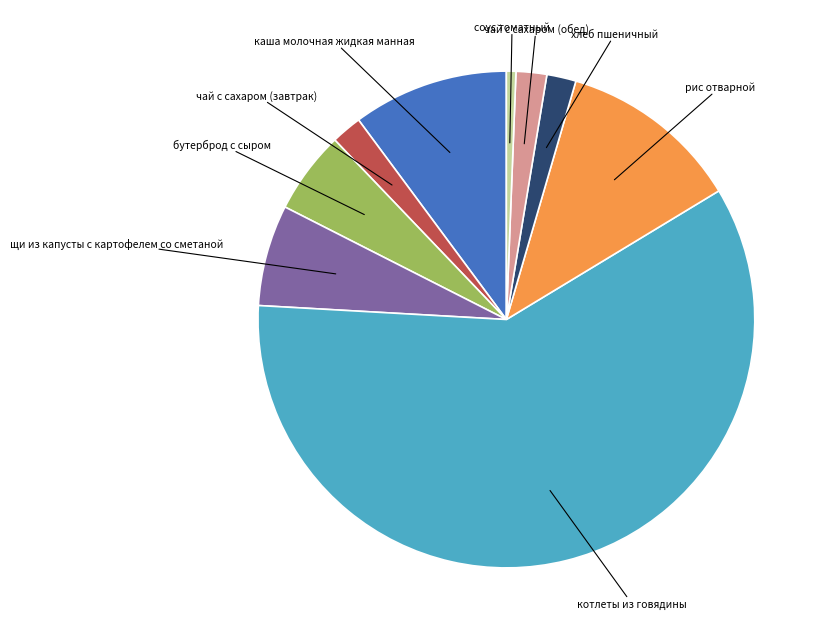

Is there a majority slice in this chart?

Yes